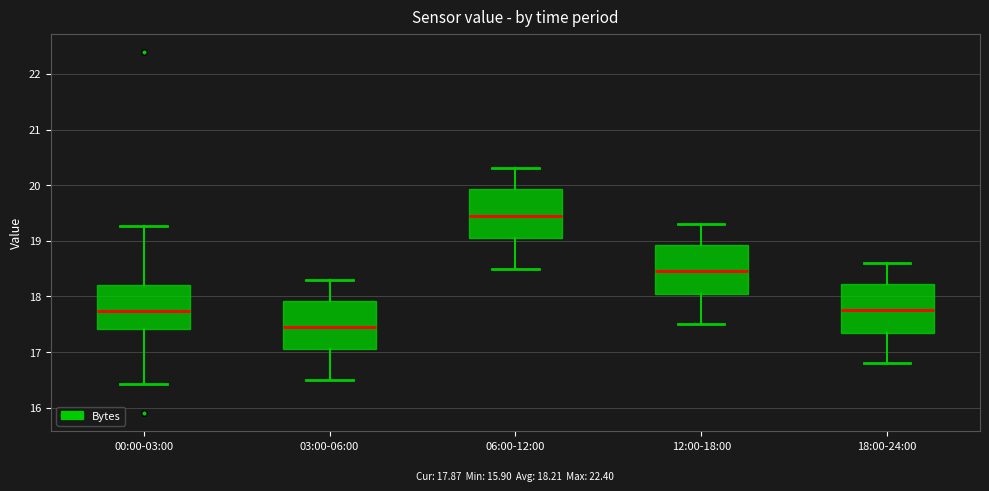

Which box's median line is the lowest?

03:00-06:00